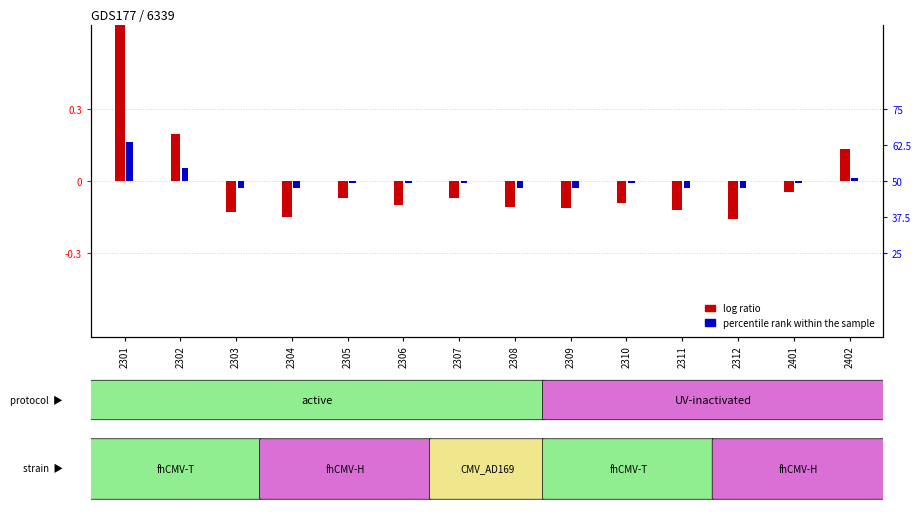

At which label does percentile rank within the sample reach its minimum?

2303